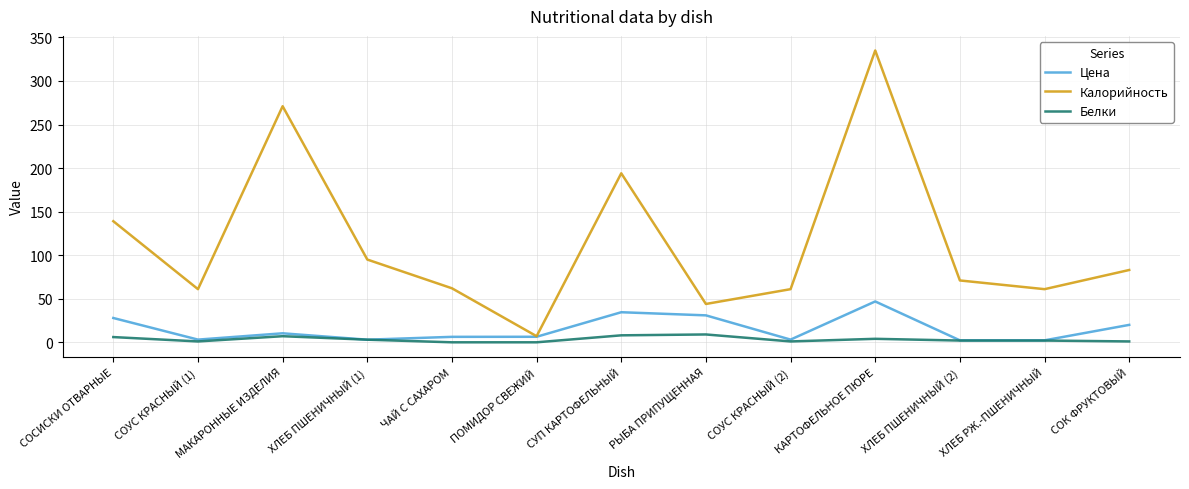

Rank the series by their maximum value, from highest to lowest.

Калорийность, Цена, Белки